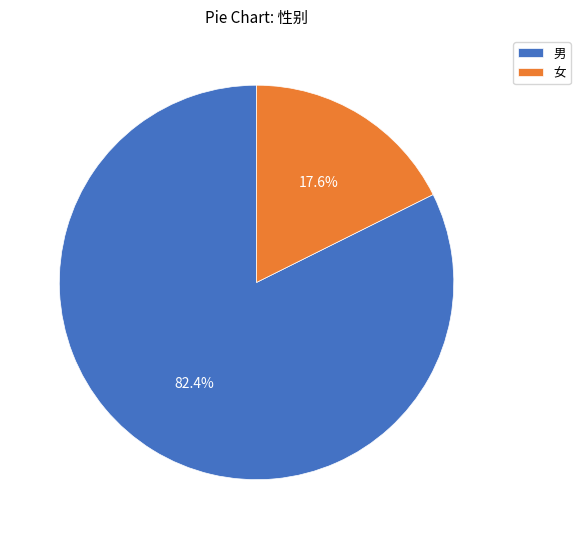

Between 男 and 女, which is larger?

男